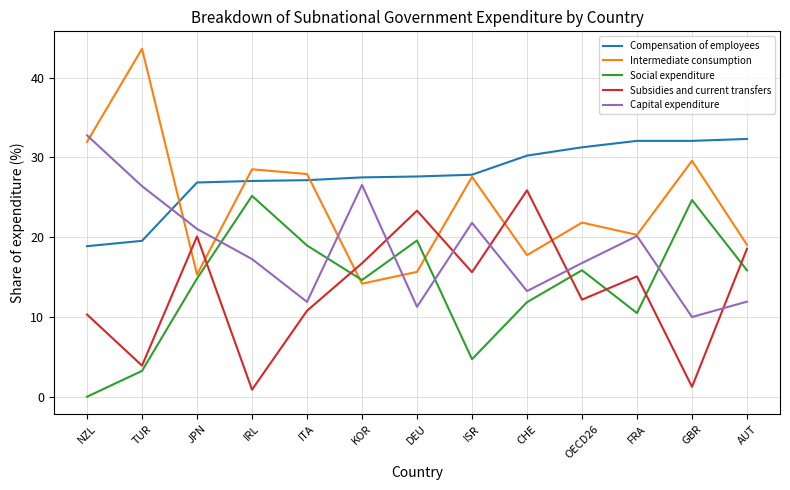

What is the minimum value for Intermediate consumption?

14.2